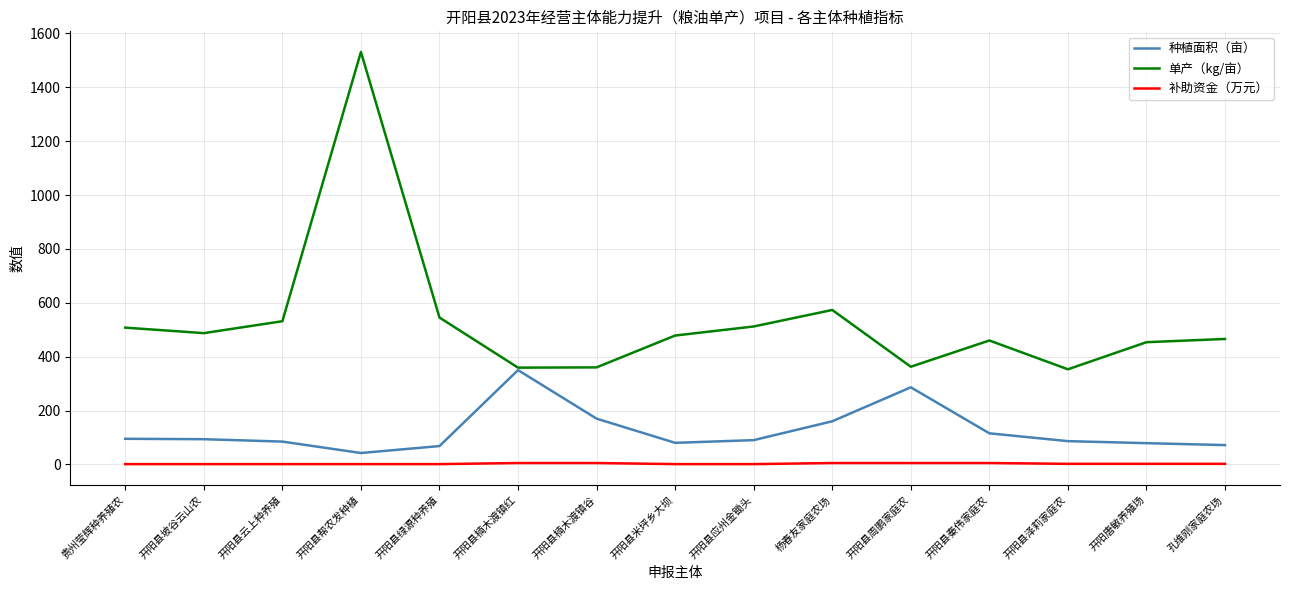

Where is 单产（kg/亩） nearest to the value 942?

杨春友家庭农场